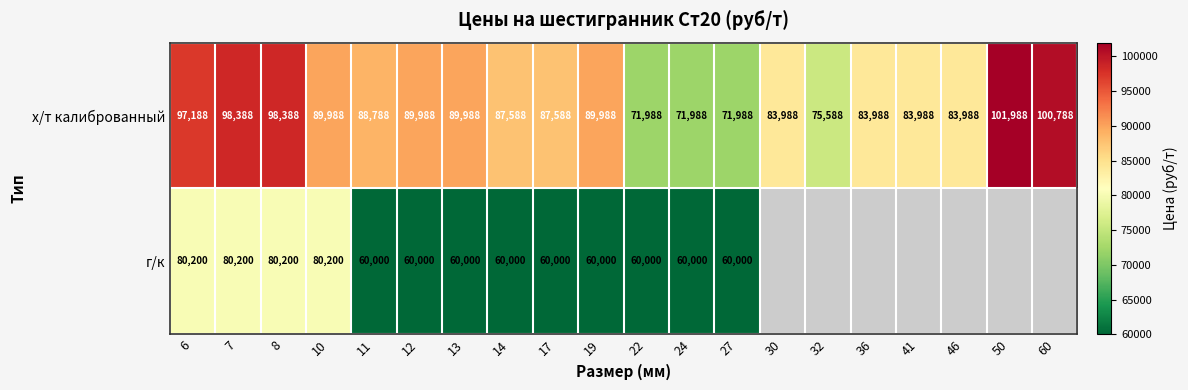

The value of х/т калиброванный at 32 is 75588. True or false?

True